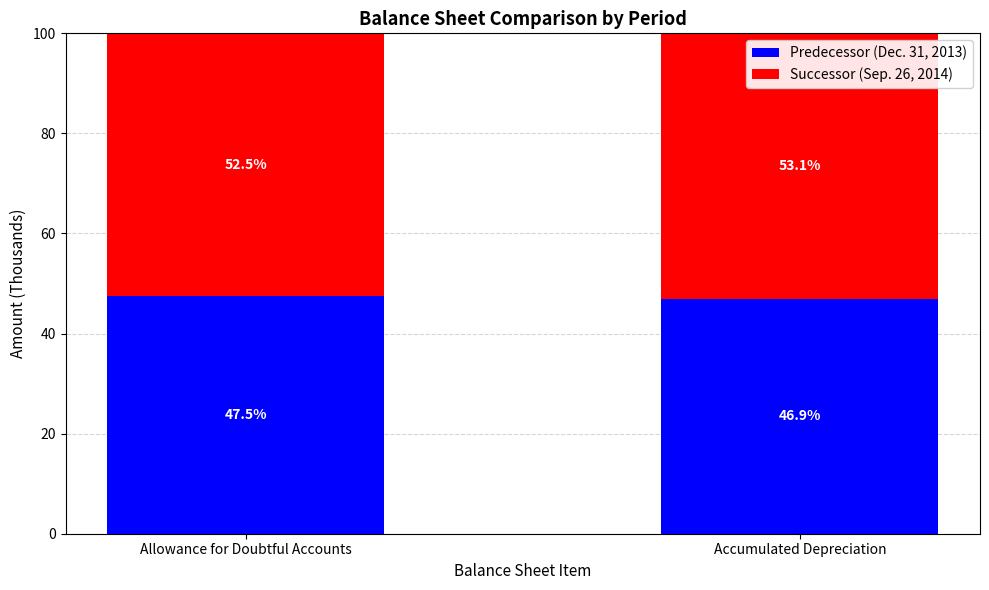

Reading left to right, what are the values for Predecessor (Dec. 31, 2013)?

47.5	46.9